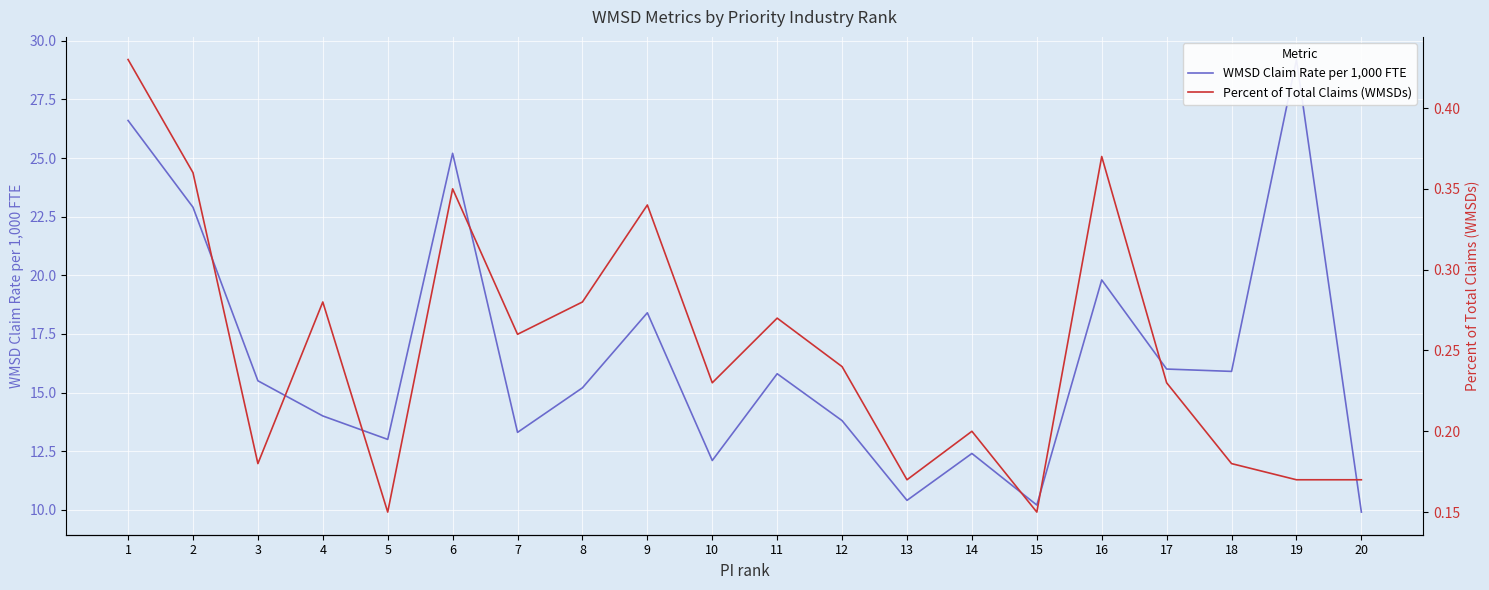

What is the difference between the highest and lowest values at 17?

15.8